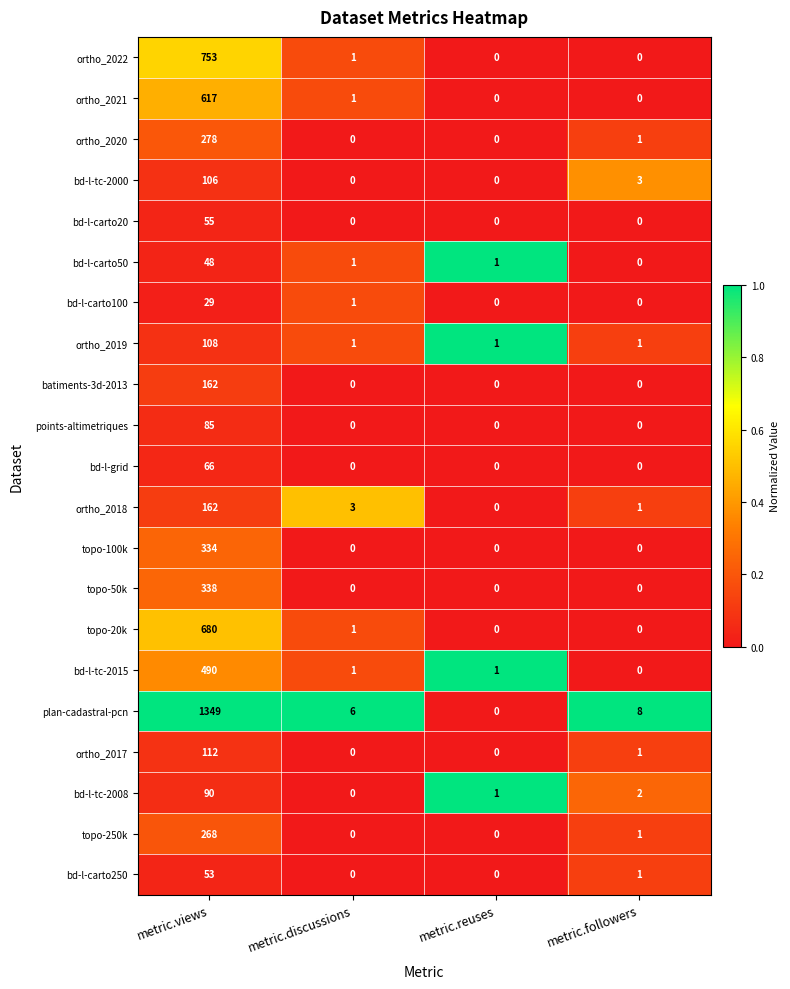

True or false: bd-l-carto50 has a value of 48 at metric.views.

True